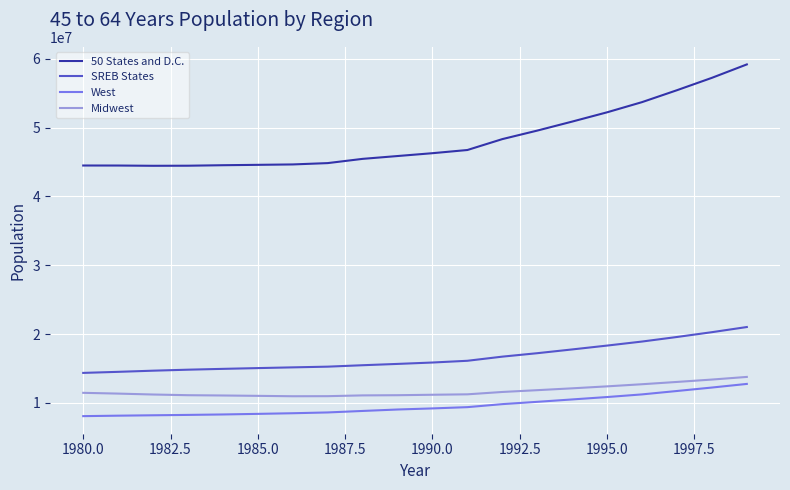

What is the difference between the maximum and minimum values in the 50 States and D.C. series?

14736334